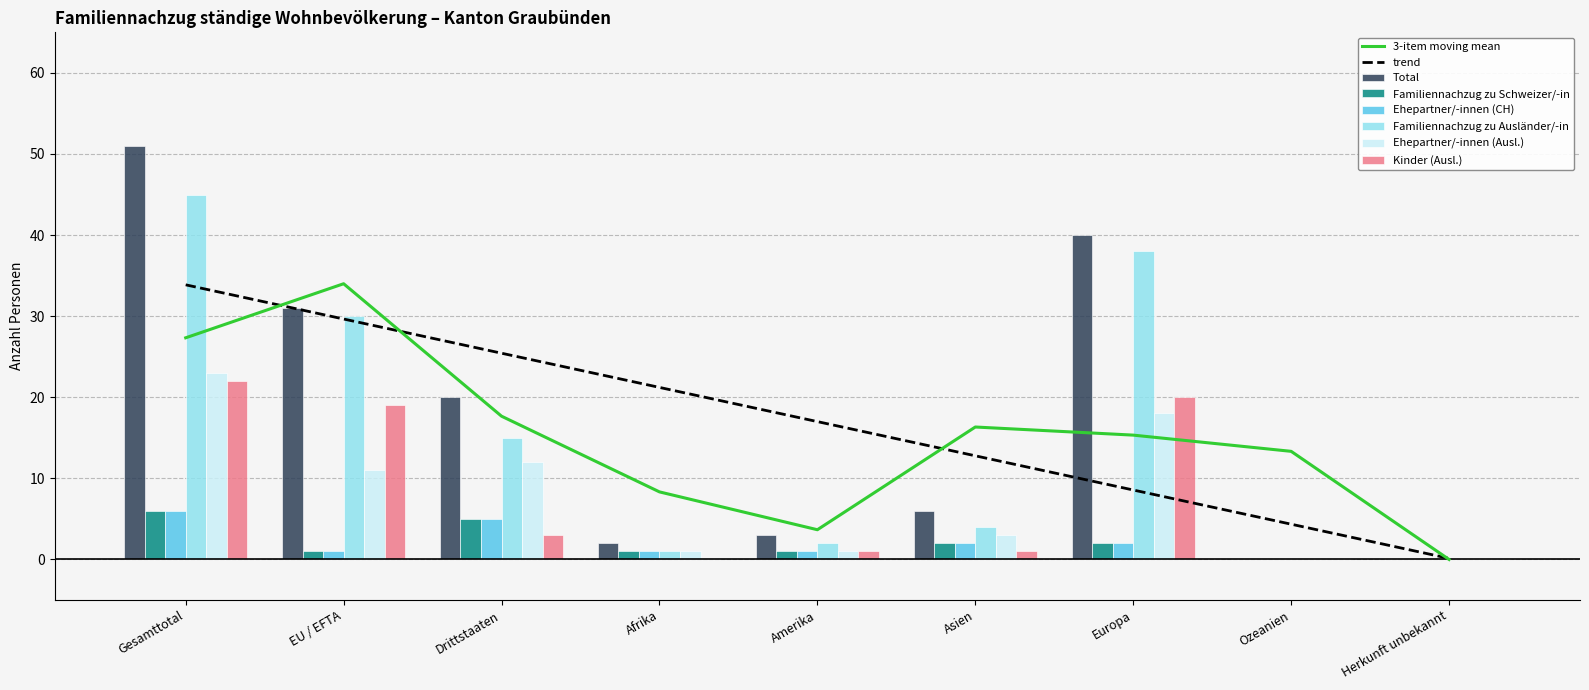

The value of Ehepartner/-innen (Ausl.) at Ozeanien is -15. True or false?

False